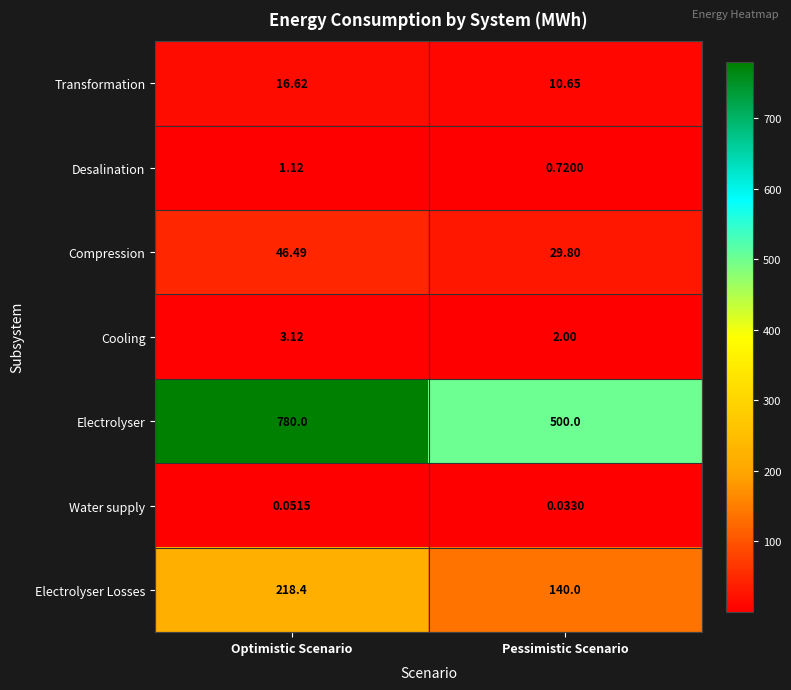

At which category does the chart reach its peak across all series?

Optimistic Scenario